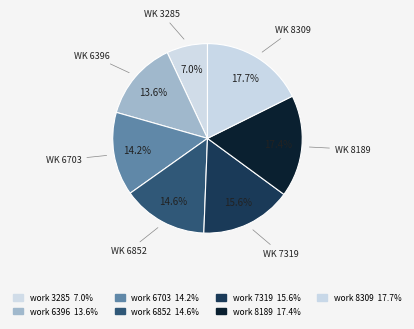

How many segments does this pie chart have?

7